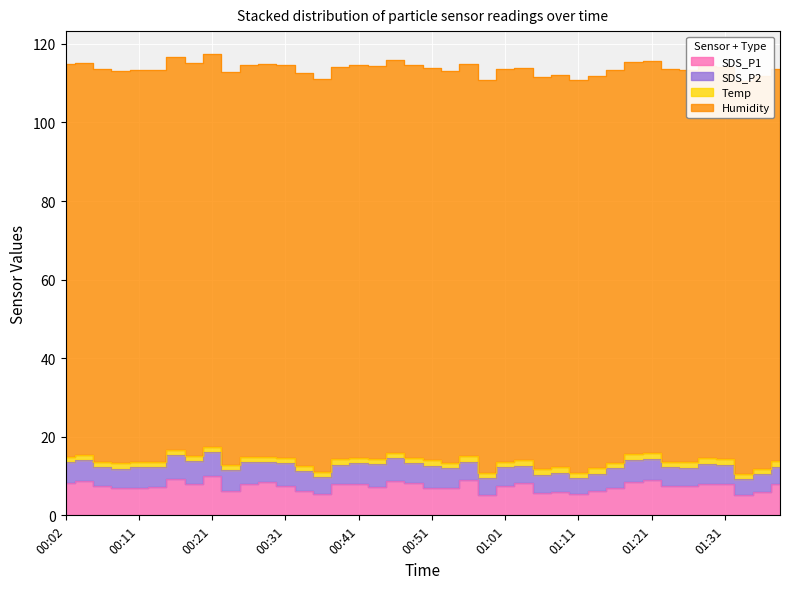

What is the greatest value displayed?

99.9